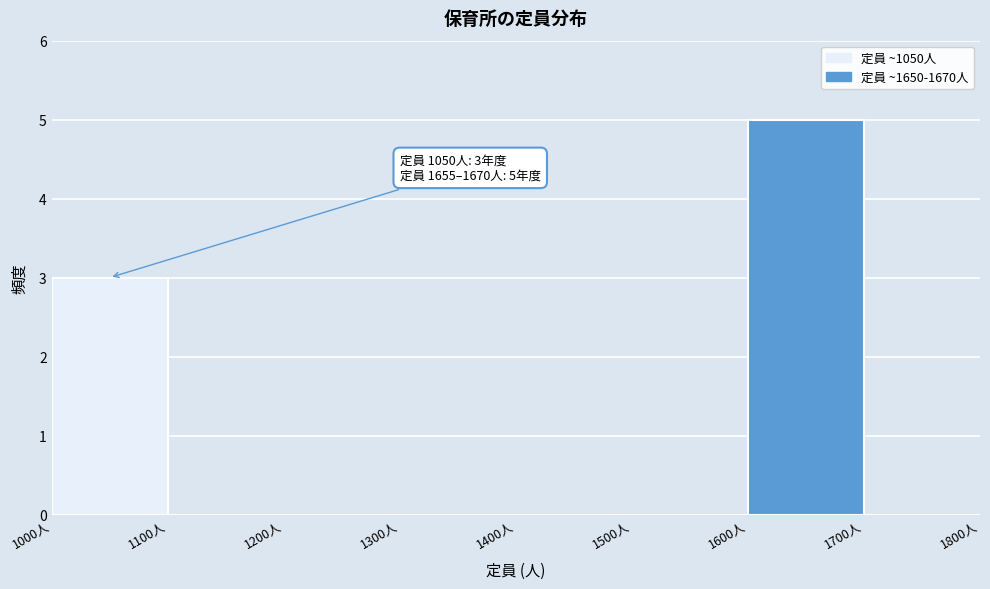

Which range on the x-axis has the tallest bar?

1600 to 1700